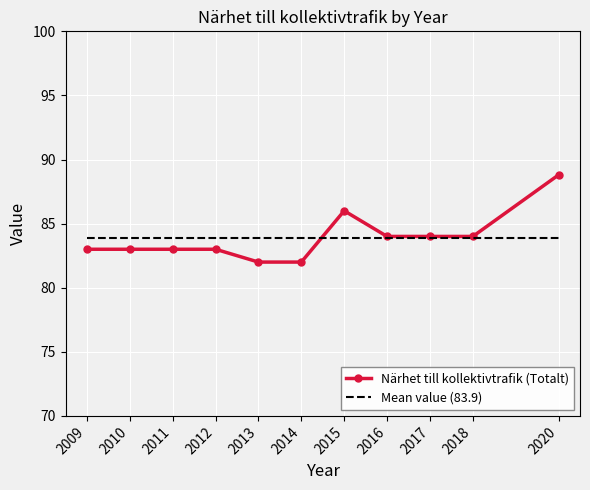

Approximately how many times larger is the value at 2018 compared to 2010?

1.0